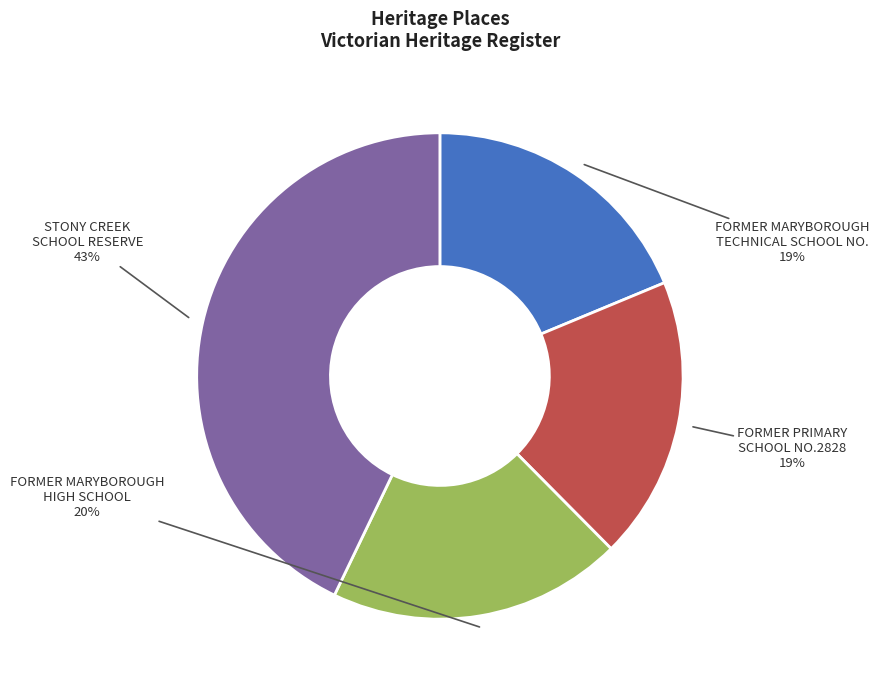

What is the largest slice in the pie chart?

STONY CREEK SCHOOL RESERVE